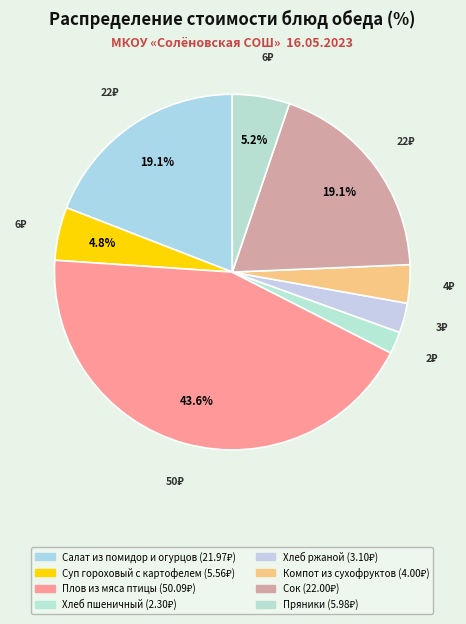

Is the sum of Пряники and Хлеб ржаной greater than half?

No